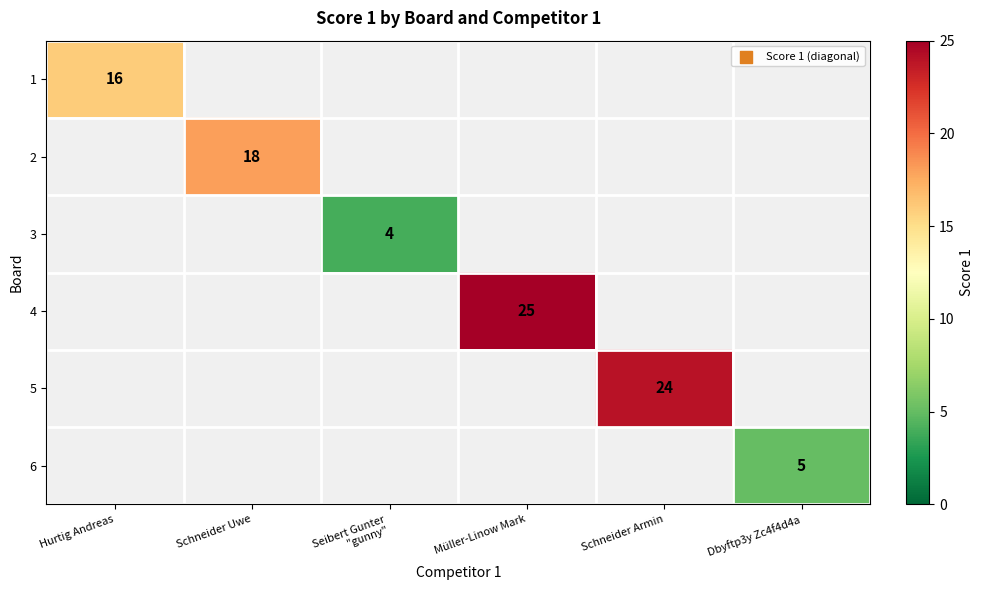

Is it true that 2 equals 4 at Schneider Uwe?

False